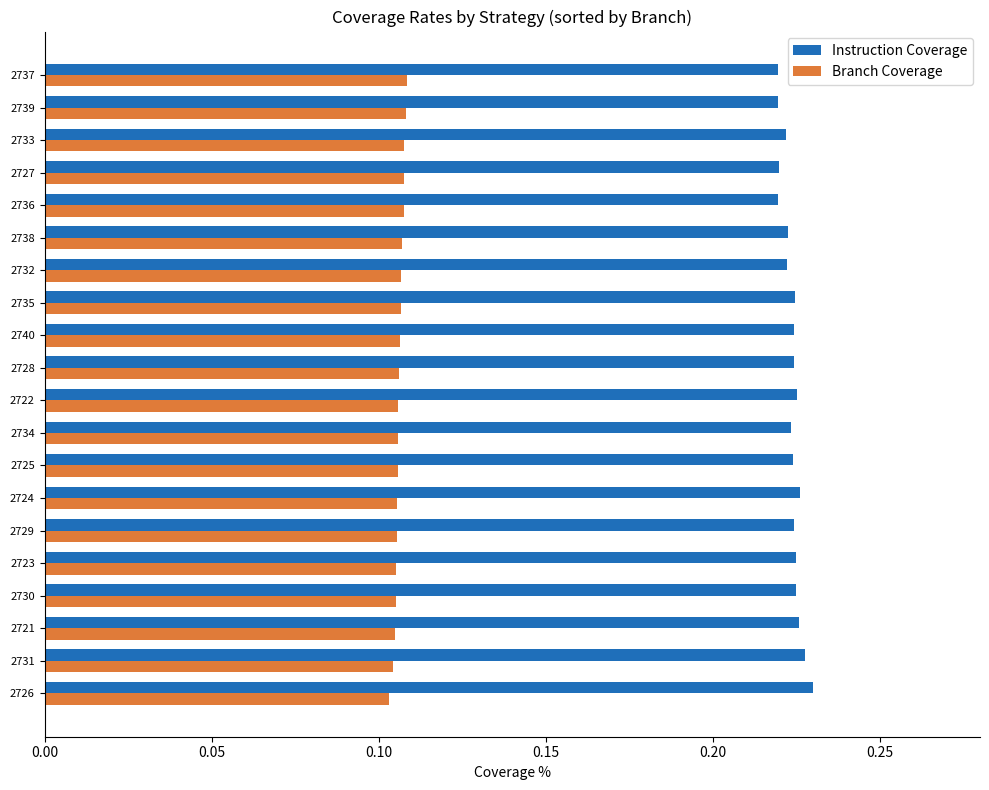

What are all the series names shown in the legend?

Instruction Coverage, Branch Coverage